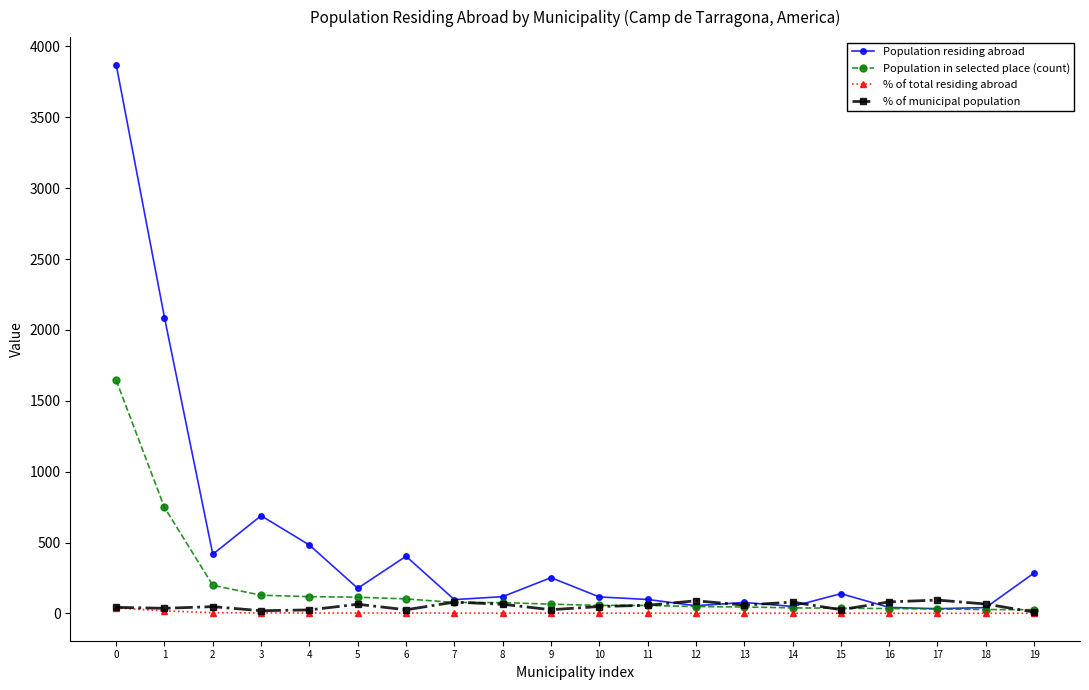

Does the chart display data point markers on the line(s)?

Yes